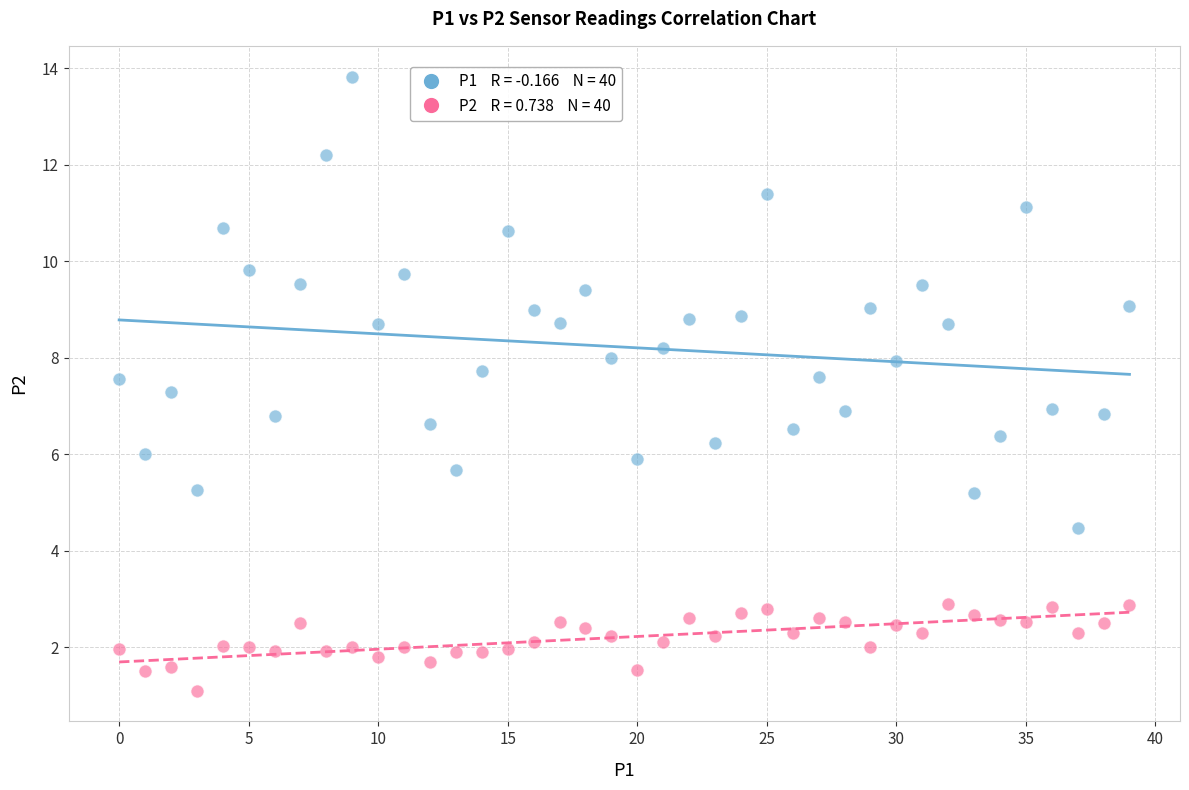

Across all data points, what is the range of Y values (max minus min)?

12.7